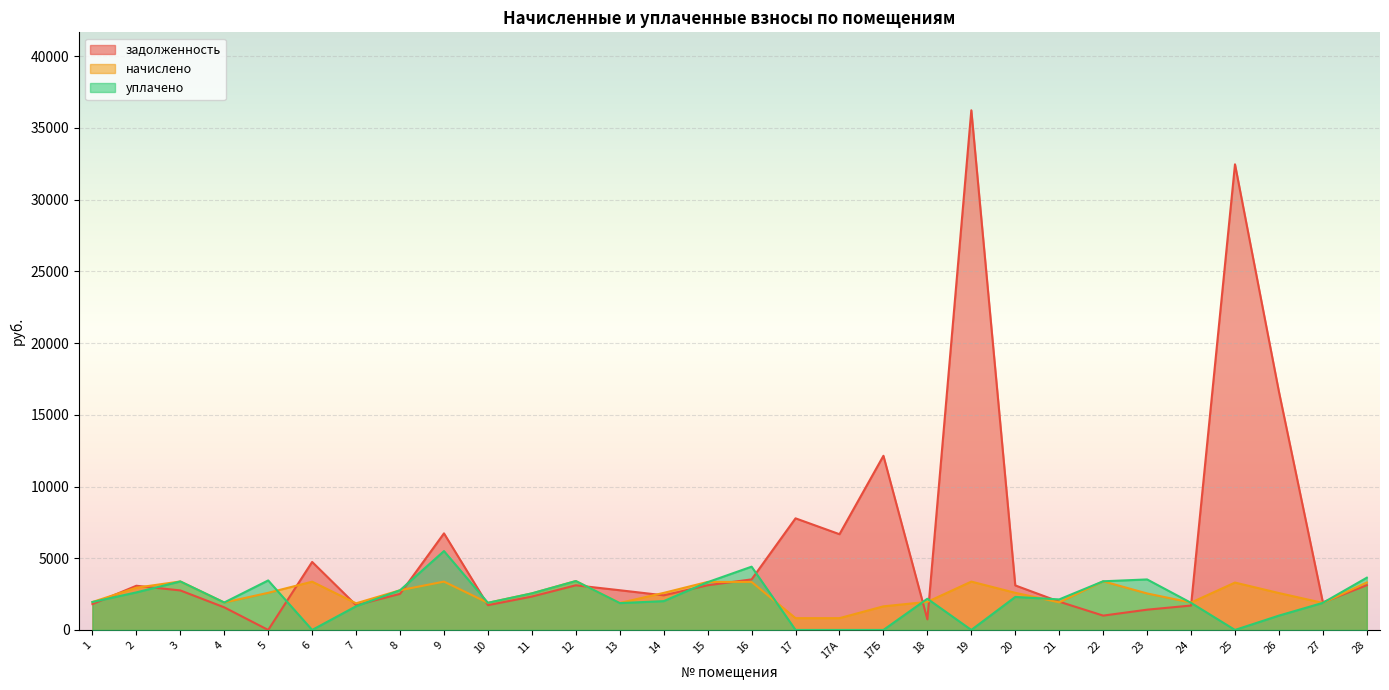

Where is задолженность nearest to the value 18114?

26